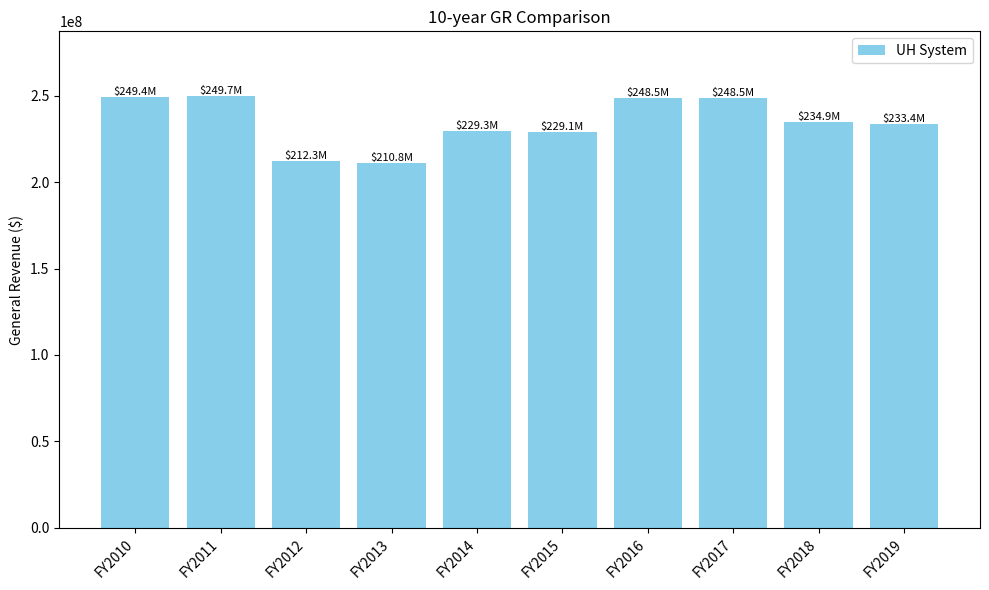

Is it true that the value at FY2013 is 210810484.2?

True